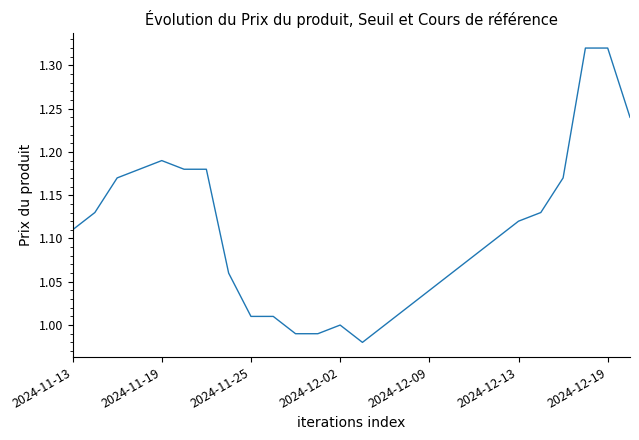

What is the difference between the maximum and minimum values?

0.3